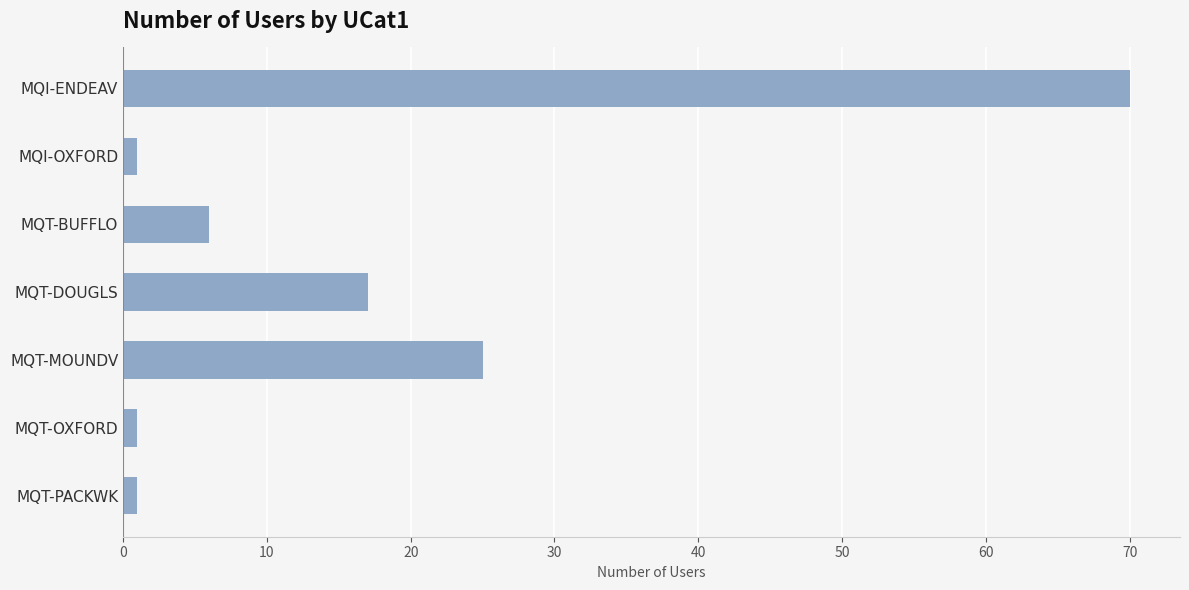

Between MQT-DOUGLS and MQT-MOUNDV, which is larger?

MQT-MOUNDV